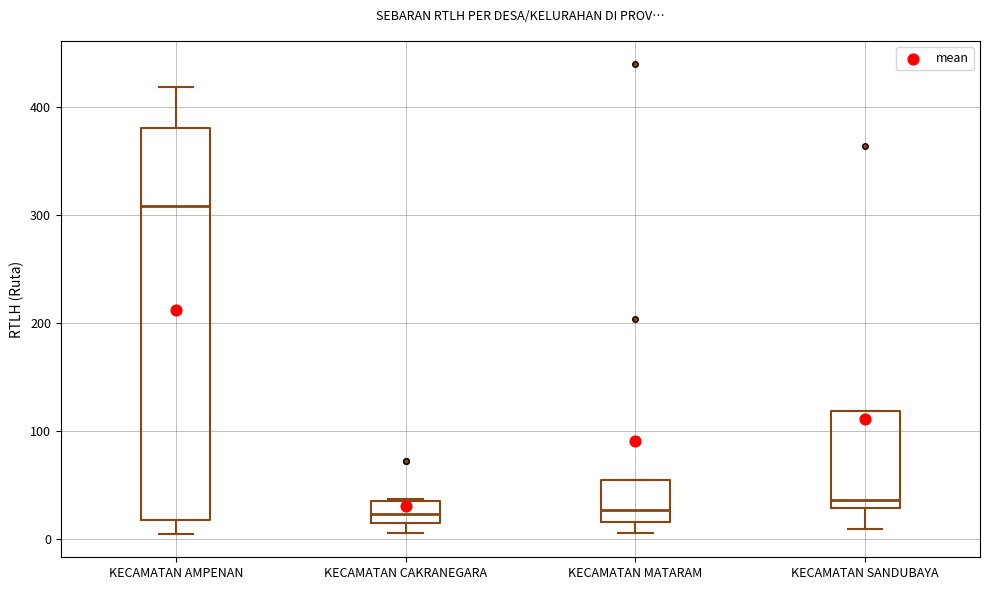

Reading left to right, read every box against the y-axis: the position of its median line, the range the box covers, and the ends of its whiskers. The values are not printed on the chart, so give them approximately, as read against the axis.

KECAMATAN AMPENAN: median 310, box 20 to 380, whiskers 10 to 420
KECAMATAN CAKRANEGARA: median 20, box 10 to 40, whiskers 10 (just below the box's lower edge) to 40
KECAMATAN MATARAM: median 30, box 20 to 60, whiskers 10 to 60
KECAMATAN SANDUBAYA: median 40, box 30 to 120, whiskers 10 to 120